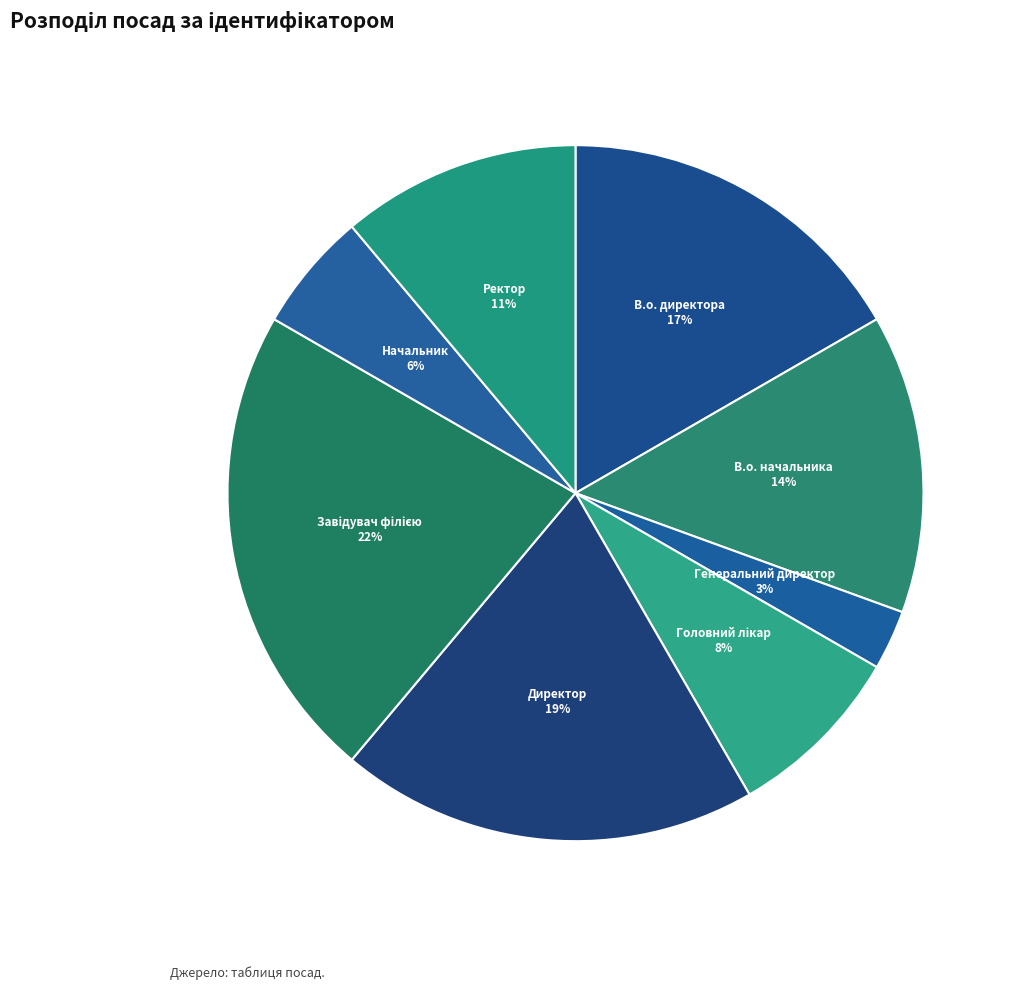

Is it true that Ректор 11% is 11% of the pie?

True